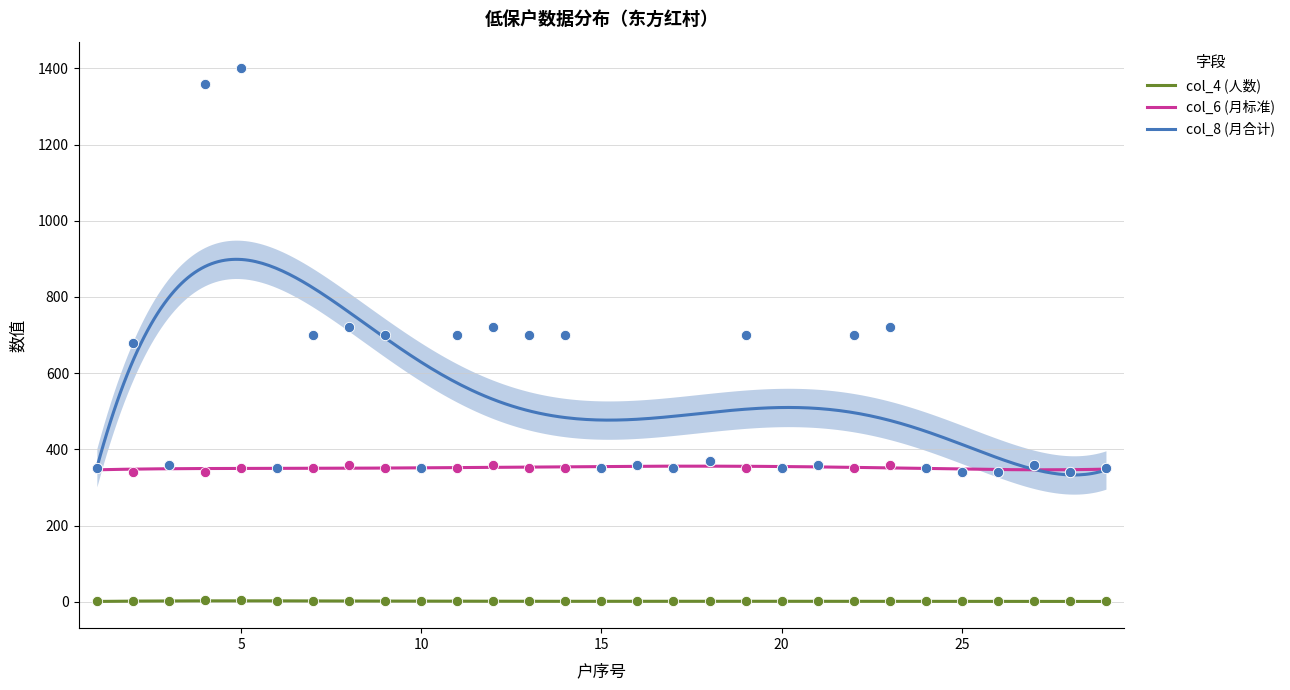

At how many categories does at least one series exceed 1287?

2